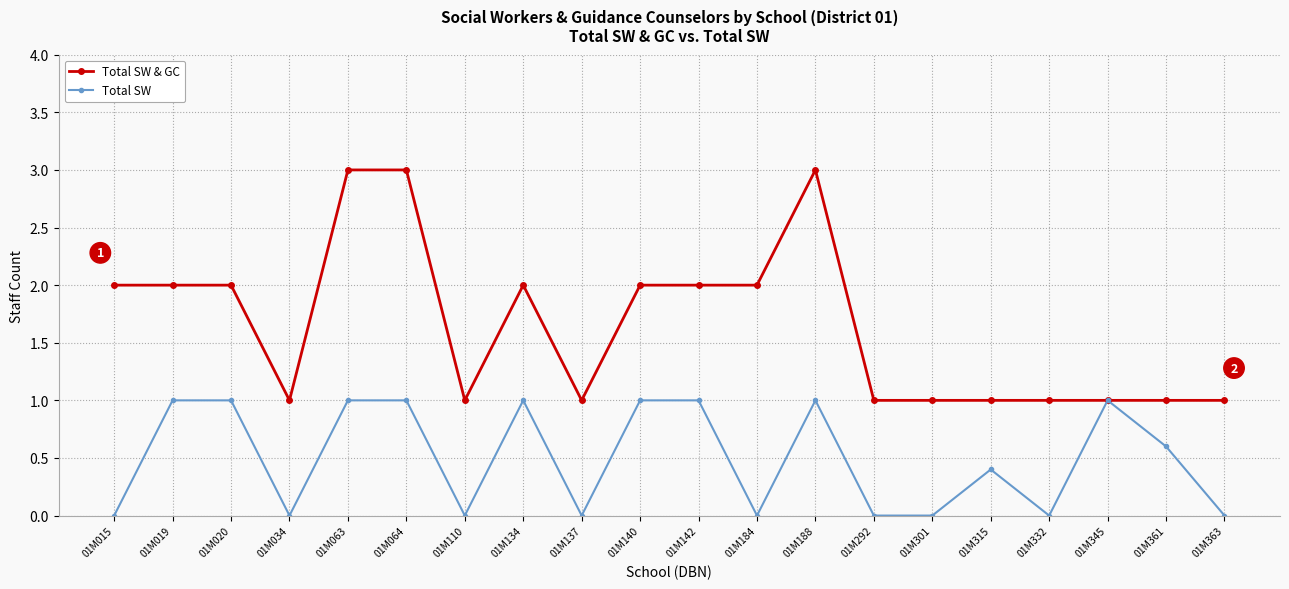

Reading right to left, extract all data points from this chart.

Total SW & GC: 01M363=1.0	01M361=1.0	01M345=1.0	01M332=1.0	01M315=1.0	01M301=1.0	01M292=1.0	01M188=3.0	01M184=2.0	01M142=2.0	01M140=2.0	01M137=1.0	01M134=2.0	01M110=1.0	01M064=3.0	01M063=3.0	01M034=1.0	01M020=2.0	01M019=2.0	01M015=2.0
Total SW: 01M363=0.0	01M361=0.6	01M345=1.0	01M332=0.0	01M315=0.4	01M301=0.0	01M292=0.0	01M188=1.0	01M184=0.0	01M142=1.0	01M140=1.0	01M137=0.0	01M134=1.0	01M110=0.0	01M064=1.0	01M063=1.0	01M034=0.0	01M020=1.0	01M019=1.0	01M015=0.0